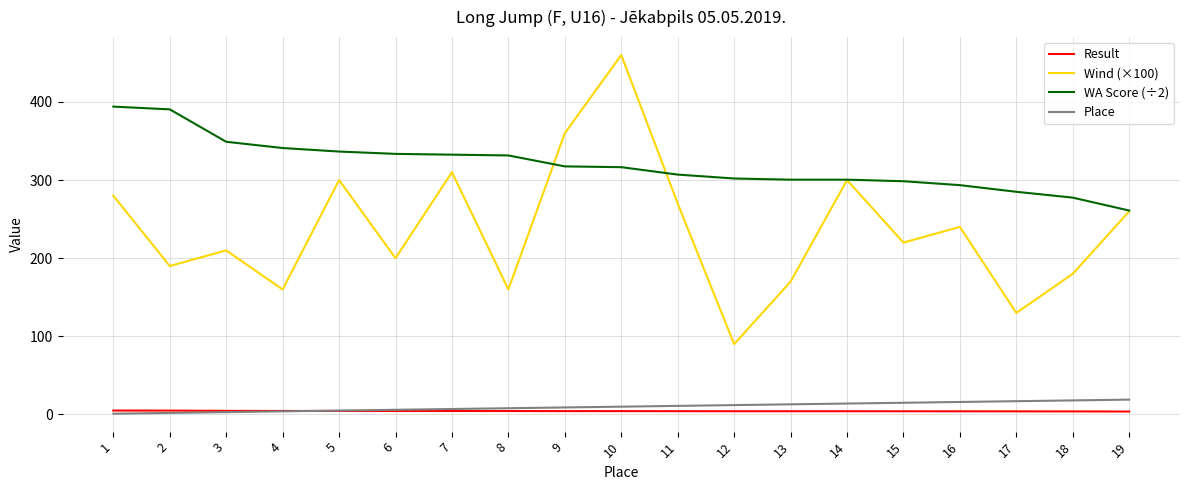

Which series has the widest spread of values?

Wind (×100)